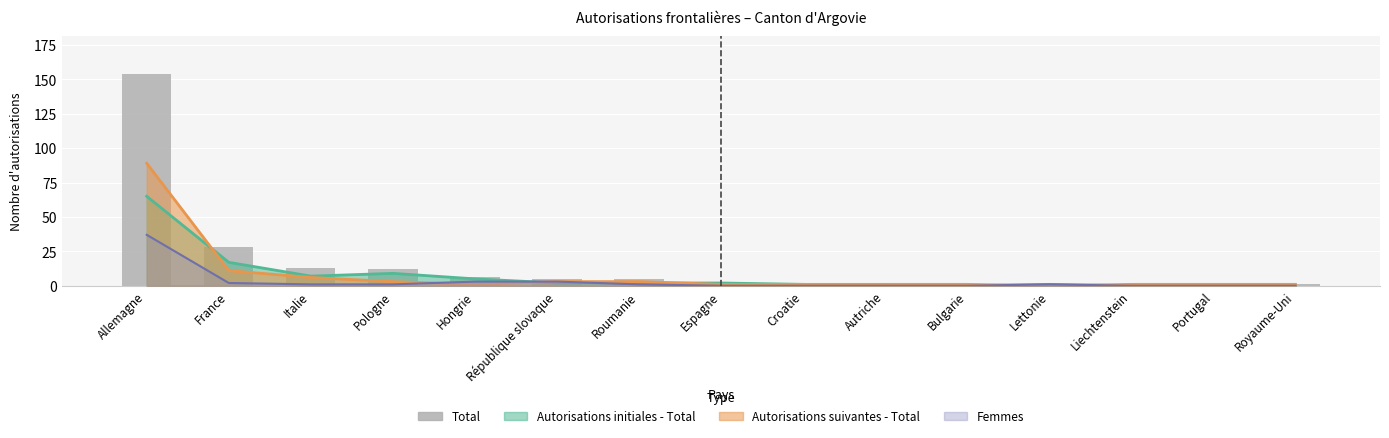

How many data points does each series have?

15